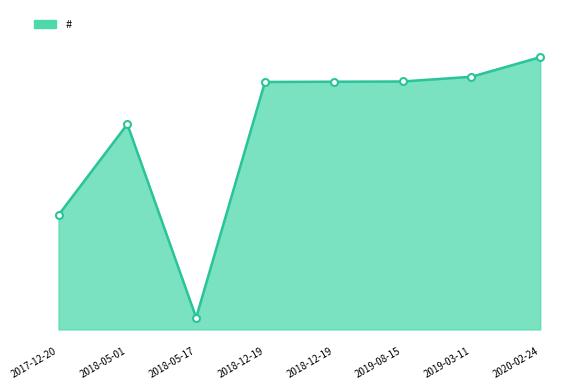

How many interior local peaks (higher than both neighbors) does the data have?

1